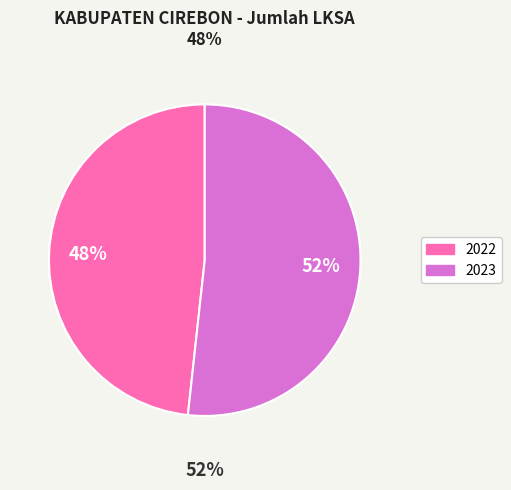

What is the majority slice?

2023